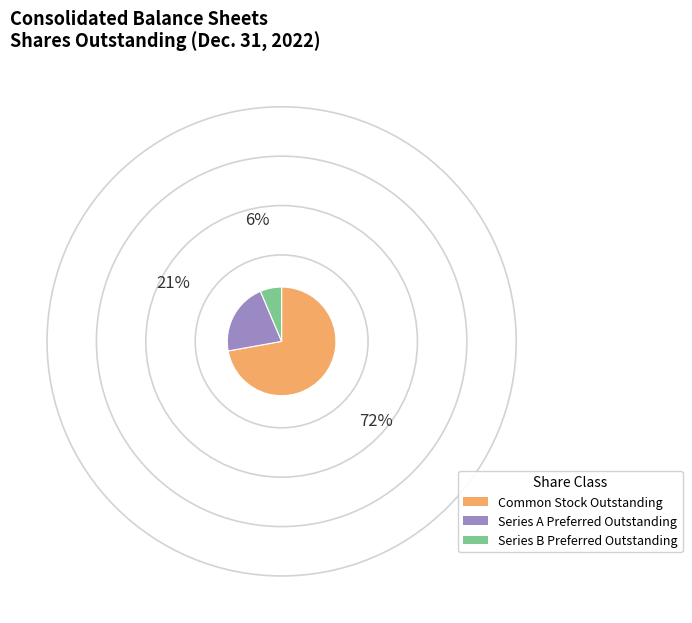

What is the largest slice in the pie chart?

Common Stock Outstanding